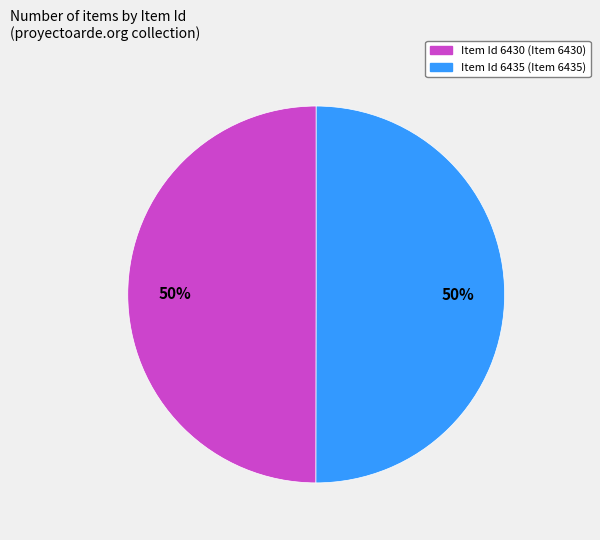

To the nearest percent, what is the average slice percentage?

50%